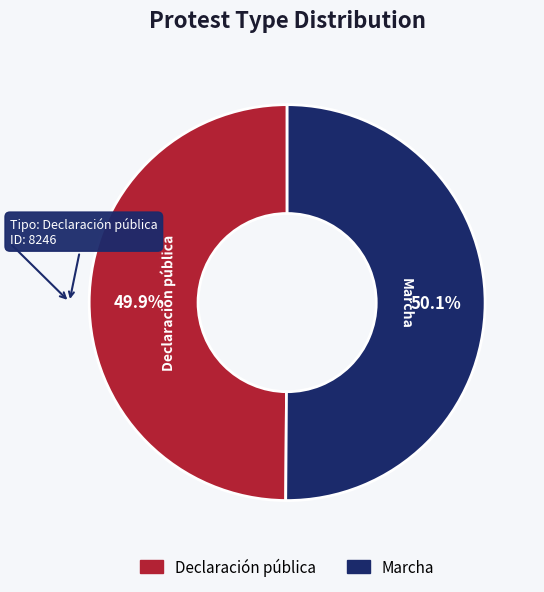

What percentage is the Marcha slice, to the nearest percent?

50%